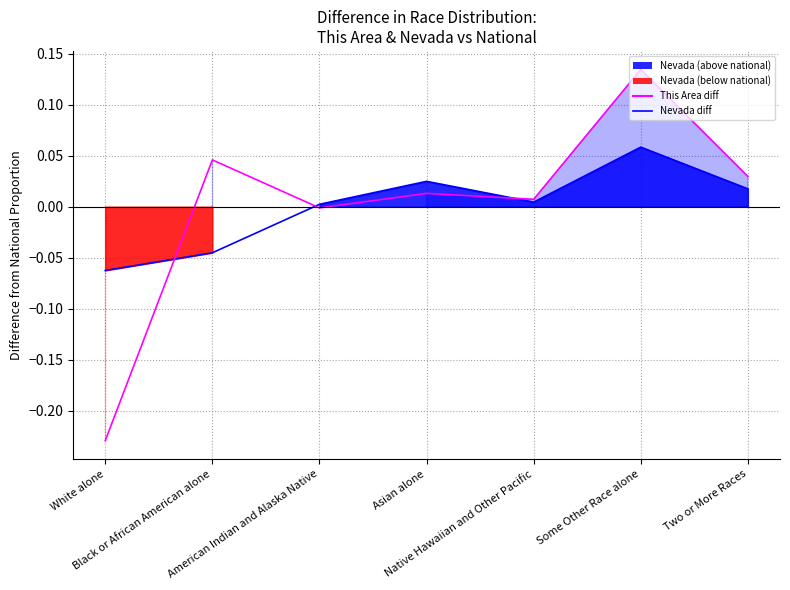

How many interior local peaks does the This Area diff series have?

3